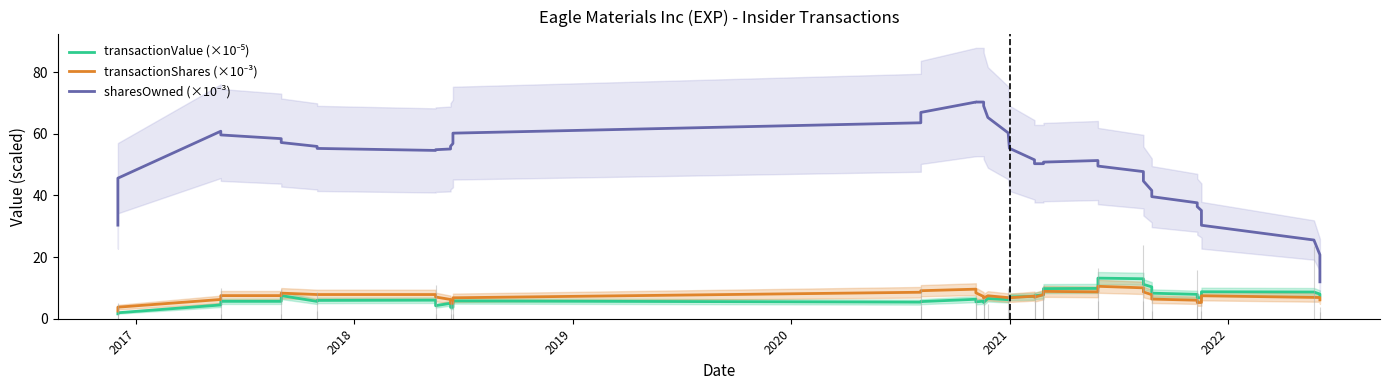

Reading left to right, extract all data points from this chart.

transactionValue (scaled 1e-5): 1.6	1.9	4.5	5.6	5.6	7.5	5.6	5.9	6.0	4.2	5.0	3.7	3.7	5.8	5.4	5.6	6.3	5.5	5.7	5.3	6.6	6.2	7.1	7.2	7.4	7.8	9.8	9.8	13.2	13.0	11.1	10.3	8.3	7.9	6.8	6.8	8.8	8.7	8.0	7.4
transactionShares (scaled 1e-3): 2.5	3.8	6.2	7.5	7.5	8.3	7.8	7.8	7.8	7.0	6.2	5.0	5.0	6.8	8.6	9.1	9.6	8.4	7.2	6.7	7.5	6.9	6.8	7.3	7.0	7.8	8.9	8.7	10.5	10.0	8.7	7.8	6.4	6.0	5.2	5.2	7.5	6.9	6.9	6.1
sharesOwned (scaled 1e-3): 30.4	45.6	60.8	59.6	58.4	57.2	55.9	55.3	54.6	54.8	55.1	56.0	56.8	60.2	63.6	66.9	70.3	70.3	70.3	69.0	65.3	60.3	55.3	51.5	50.3	50.3	50.8	51.3	49.5	47.7	44.7	41.6	39.6	37.6	36.4	35.1	30.3	25.5	20.7	12.0